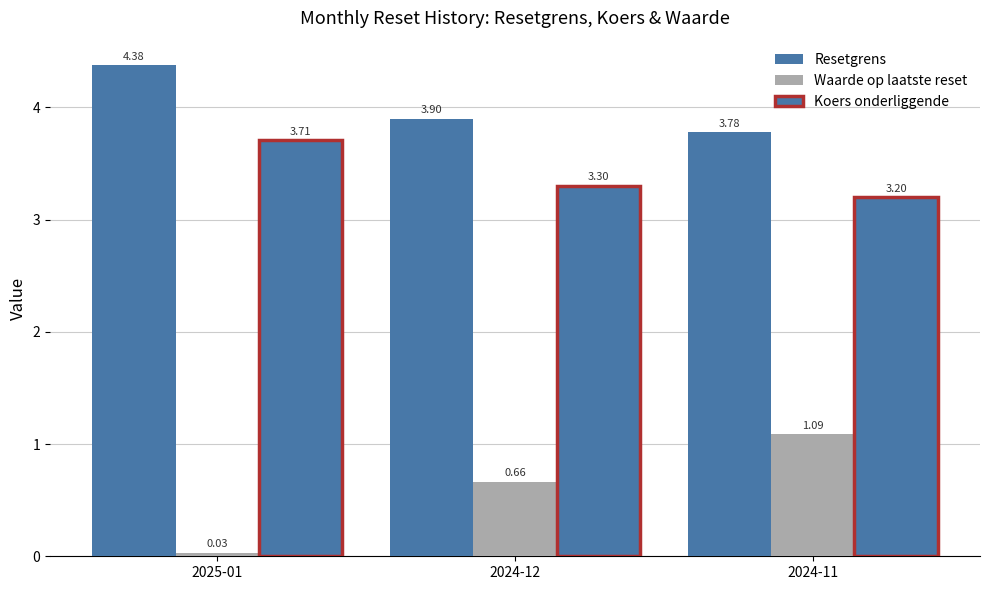

What is the label of the 2nd bar from the right?

2024-12